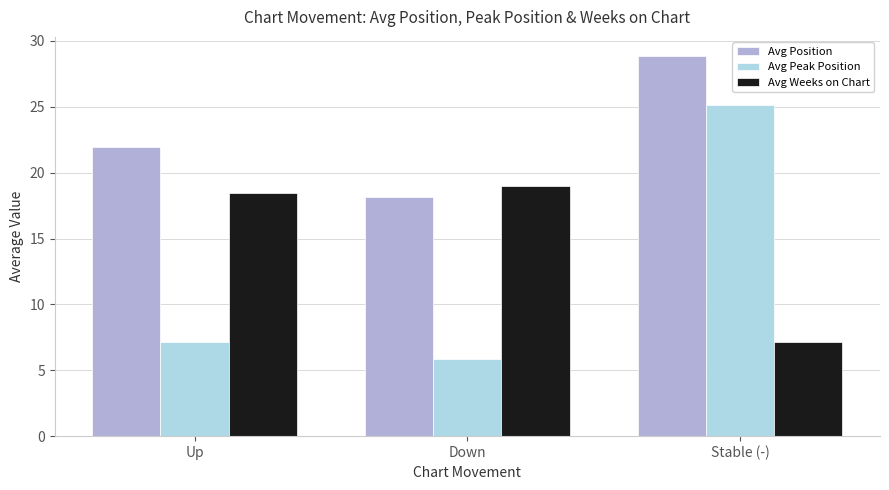

Which series has the largest total across all categories?

Avg Position